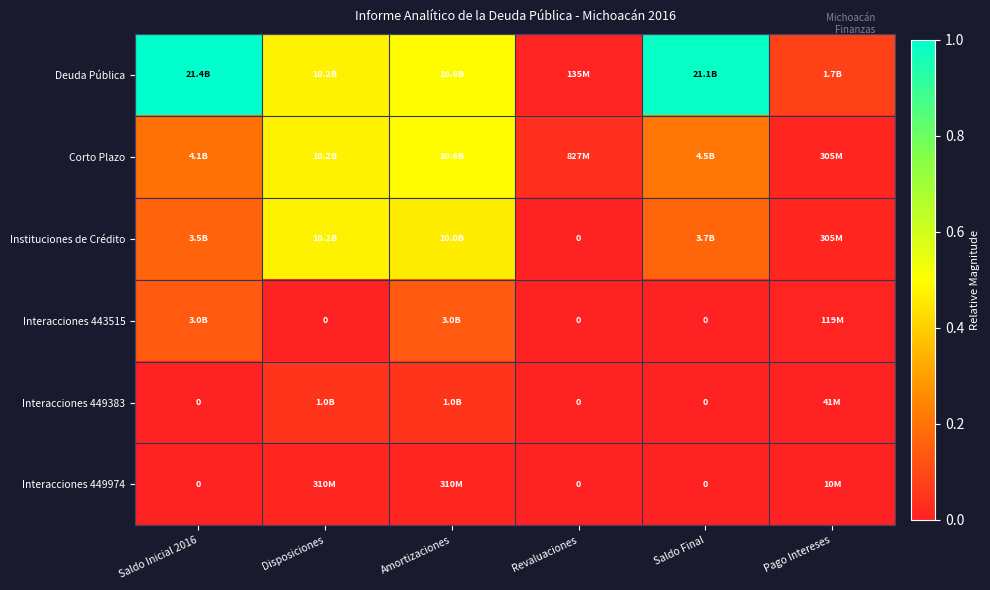

Rank the categories by Interacciones 449383 value from highest to lowest.

Disposiciones, Amortizaciones, Pago Intereses, Saldo Inicial 2016, Revaluaciones, Saldo Final